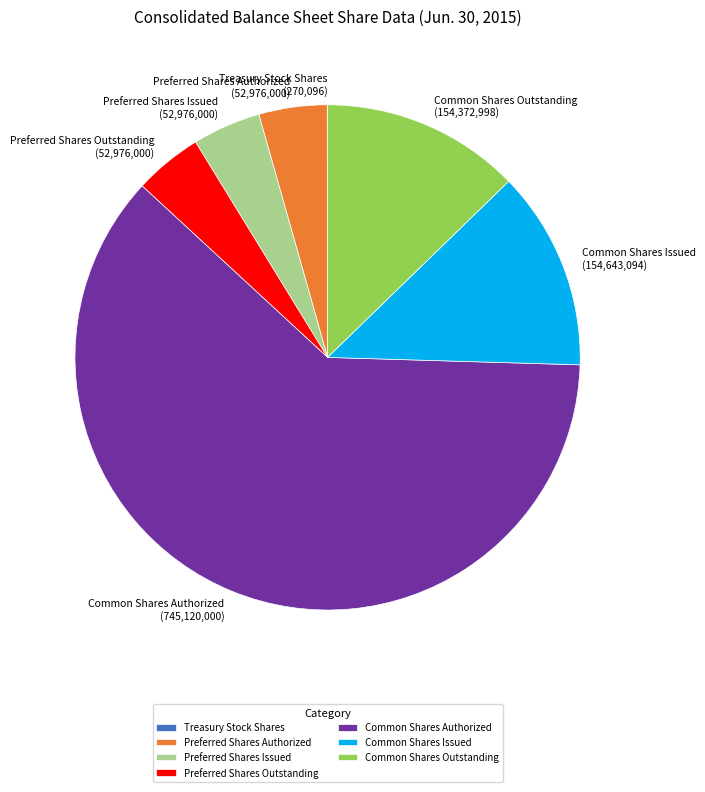

What is the ratio of the value at Preferred Shares Issued to the value at Preferred Shares Authorized?

1.0